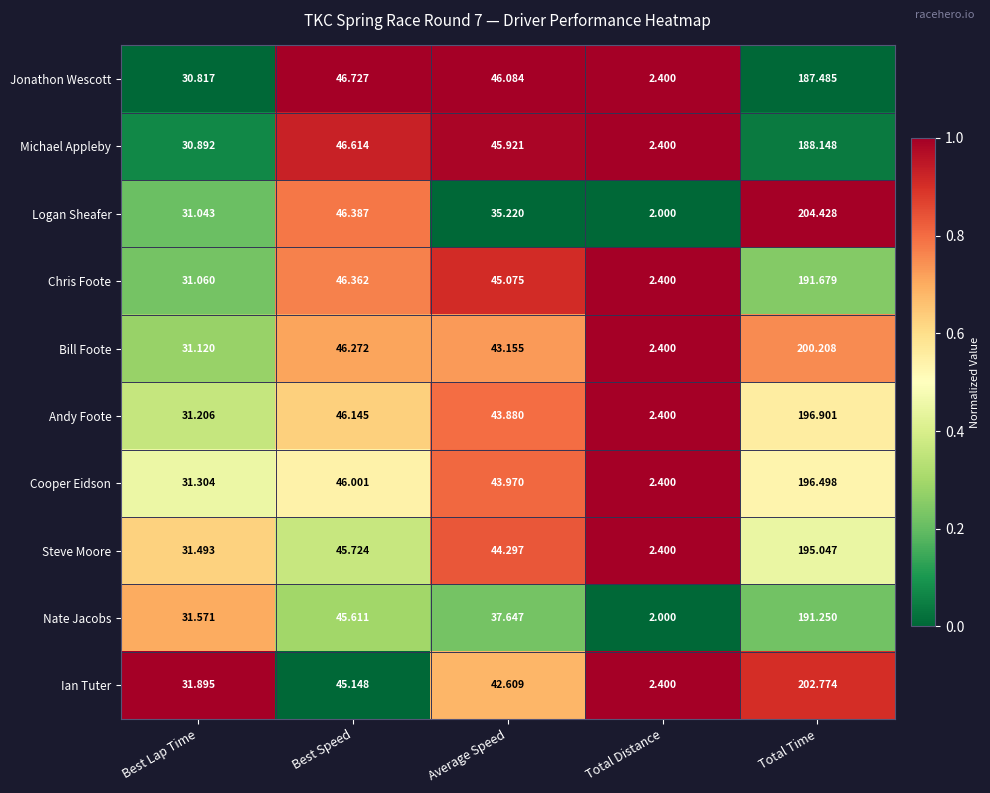

Which series has the widest spread of values?

Logan Sheafer